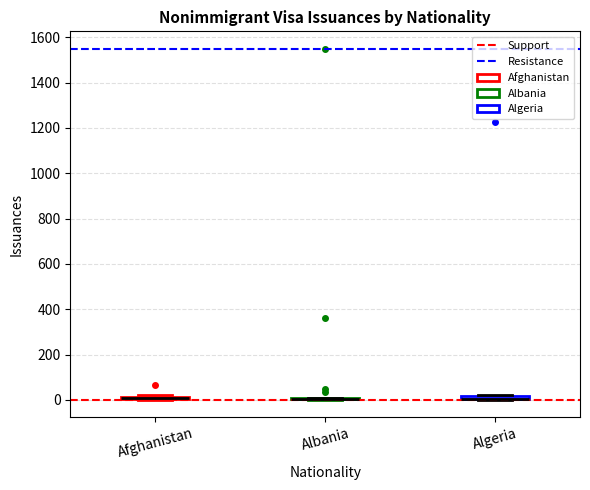

Where is the lower edge of the box for Algeria on the y-axis? The values are not printed on the chart, so give them approximately, as read against the axis.

0